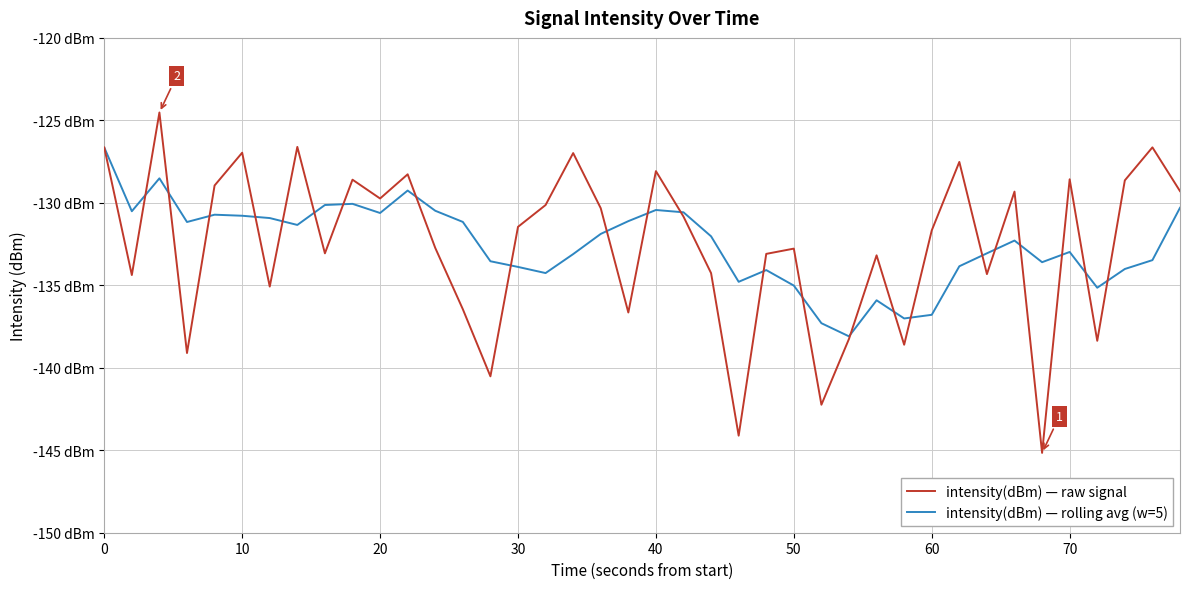

Is this an area chart (filled region under the line)?

No